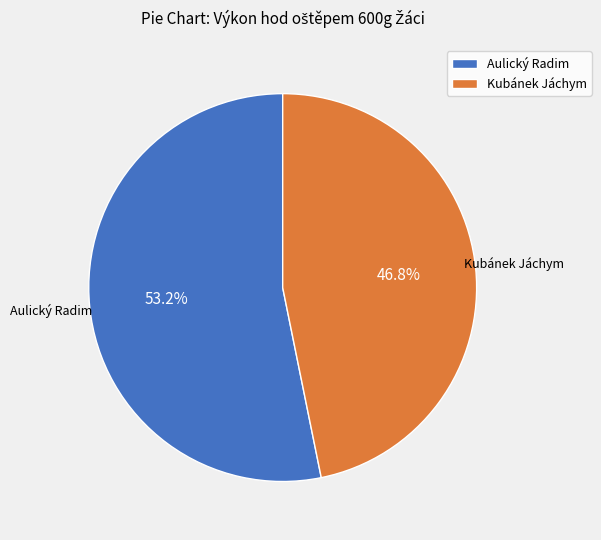

Is there any slice that represents more than half of the pie?

Yes